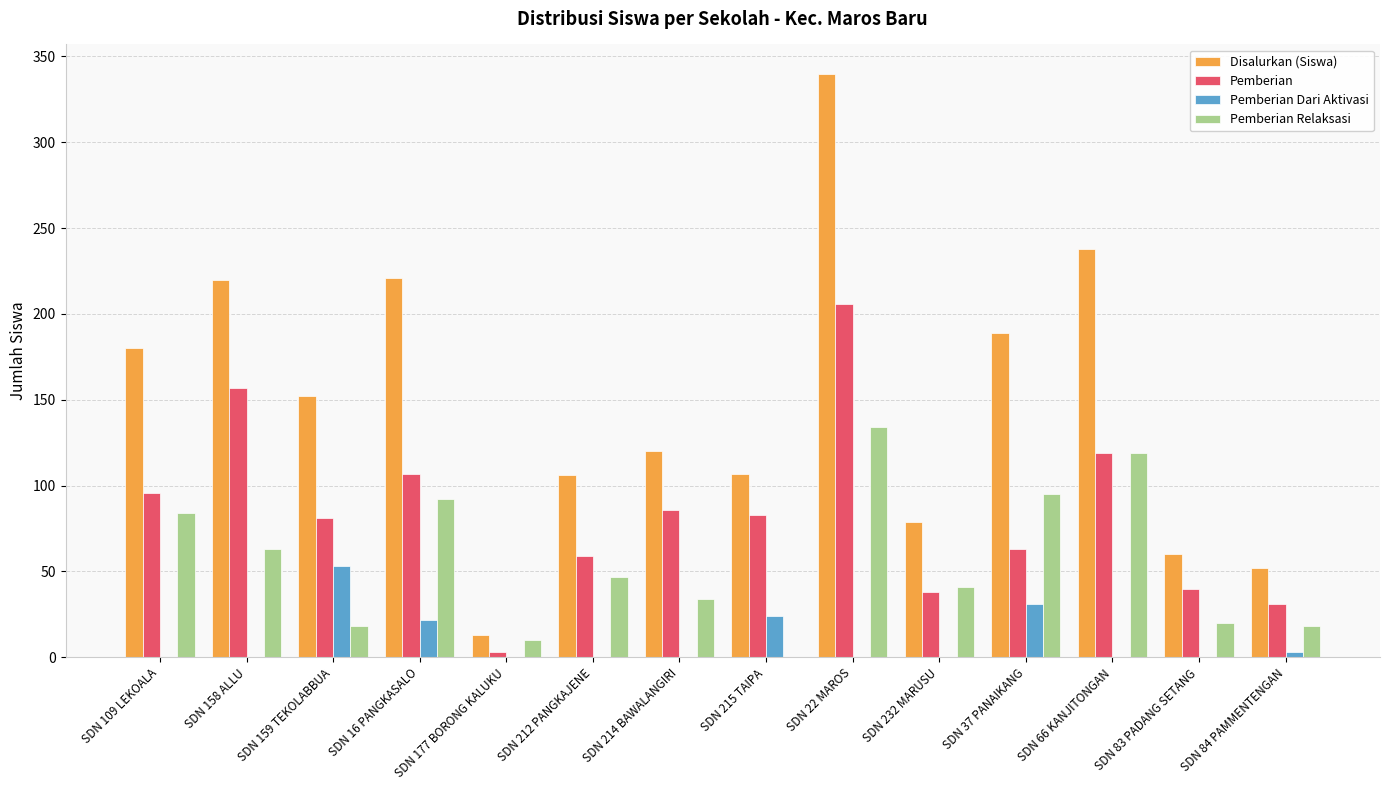

What is the spread (max minus min) of values at SDN 212 PANGKAJENE?

106